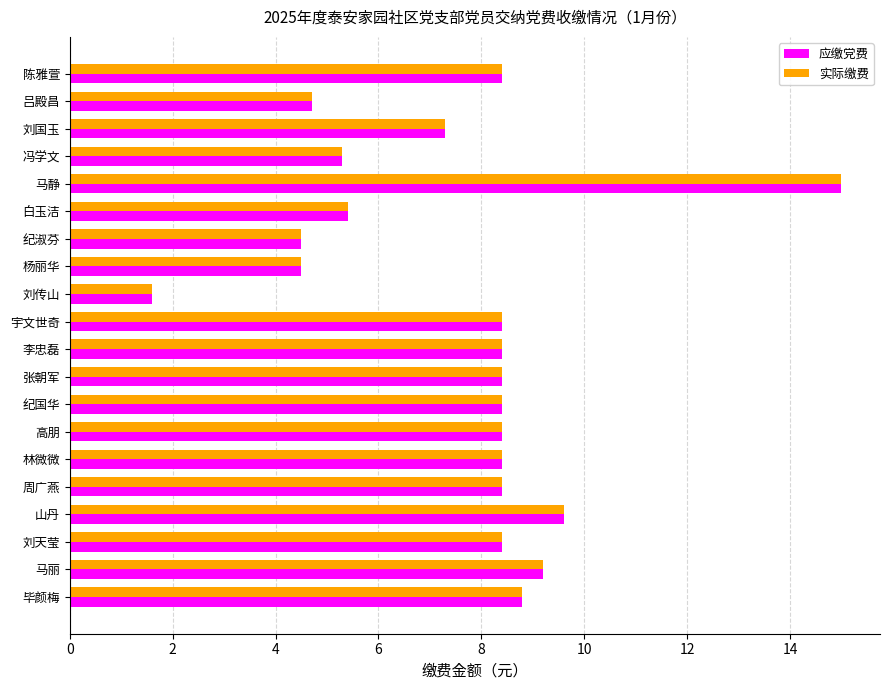

How many values in the 实际缴费 series are below 8?

7